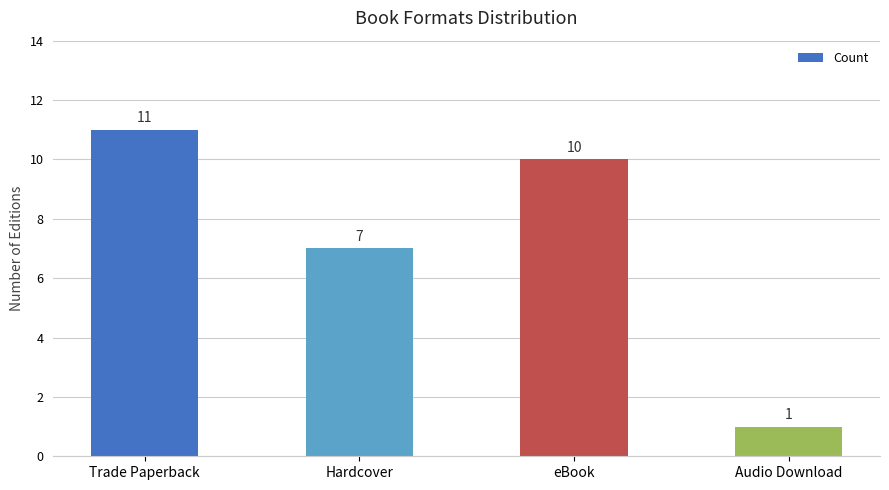

Which has a higher value, eBook or Audio Download?

eBook